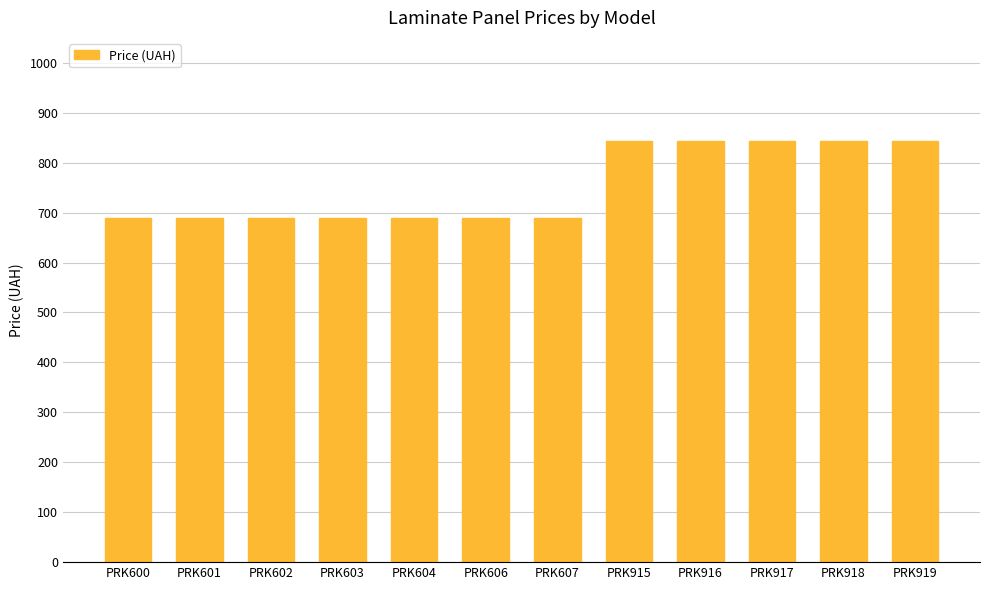

What is the value of the 2nd bar from the left?

689.1